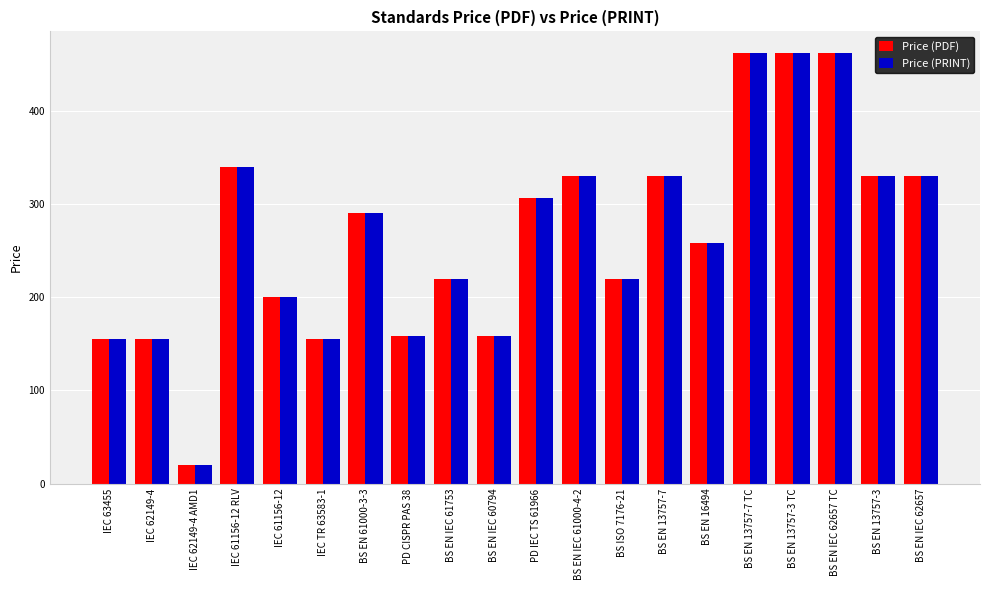

What is the maximum value shown in the chart?

462